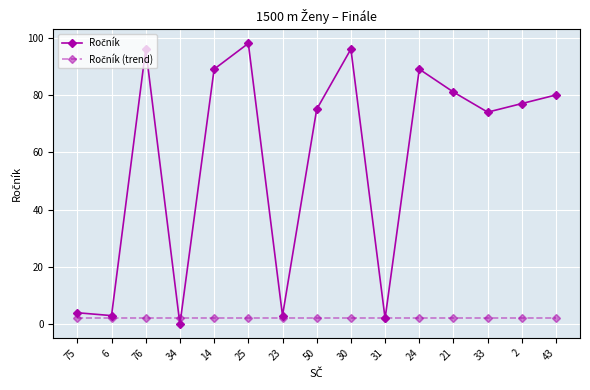

What is the maximum value shown in the chart?

98